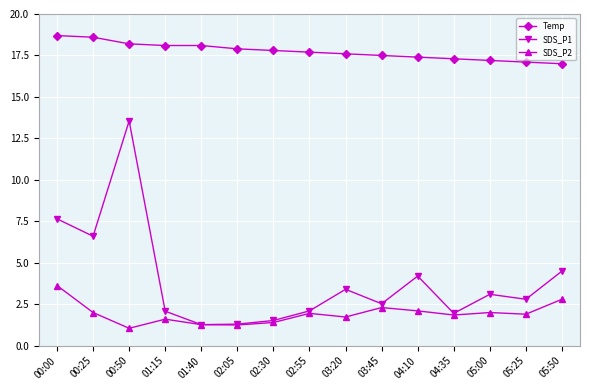

Count the number of categories in the chart.

15